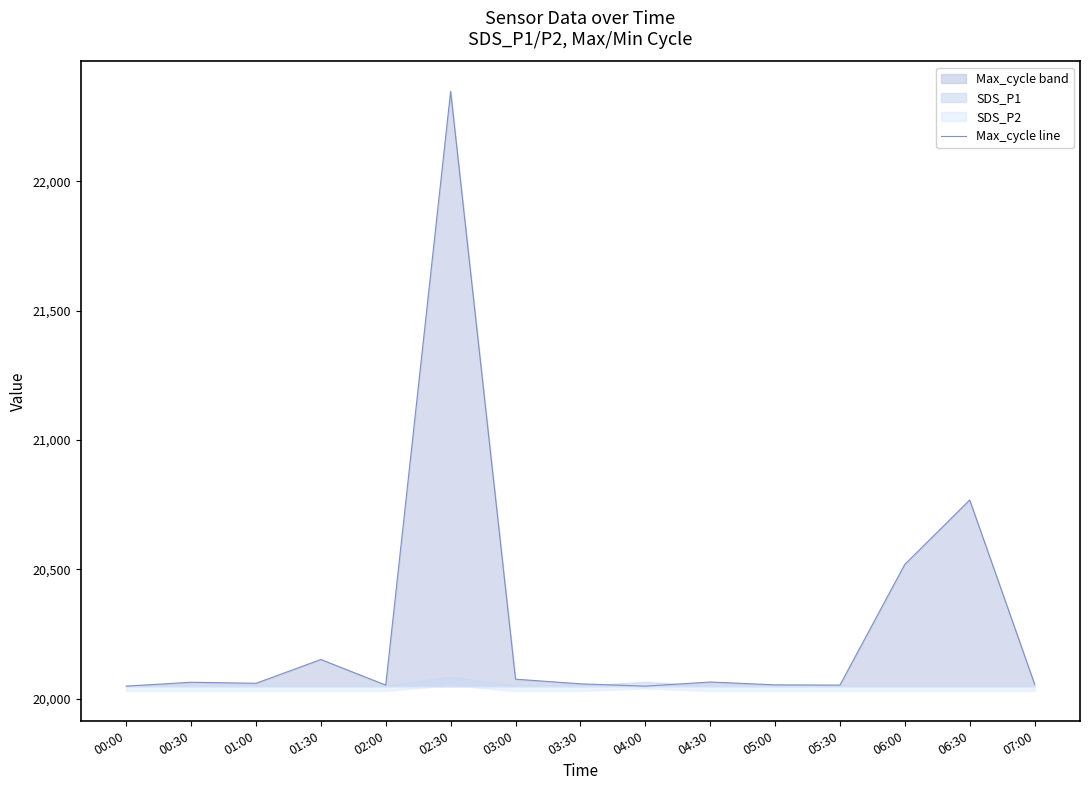

What is the minimum value shown in the chart?

20048